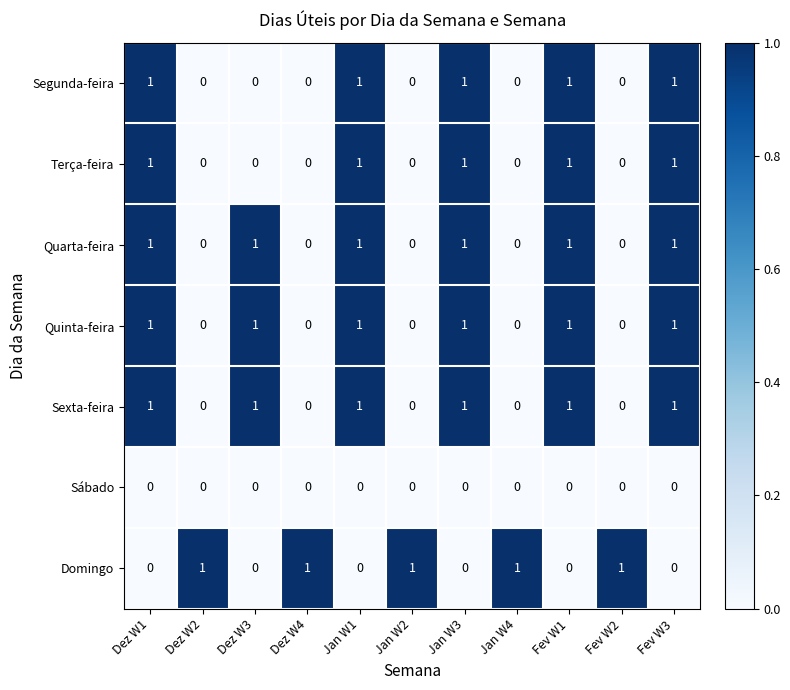

True or false: Terça-feira has a value of 0 at Jan W1.

False